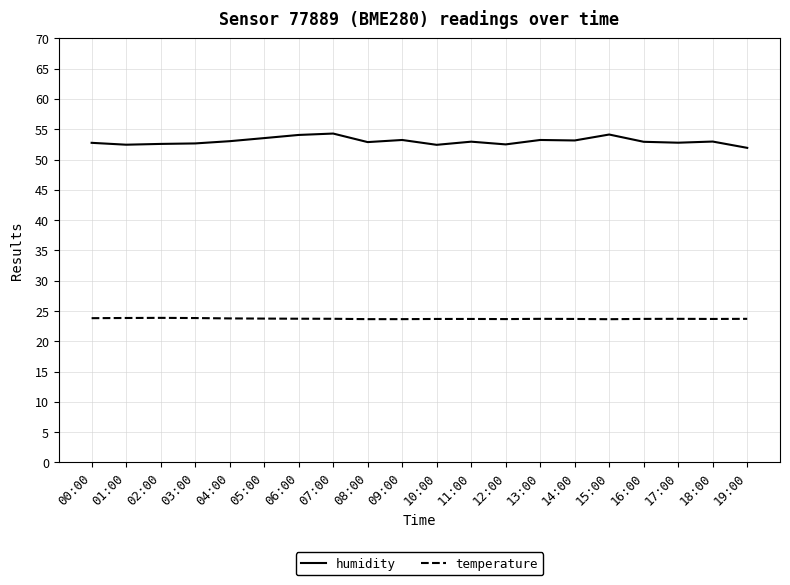

Which series has the largest total across all categories?

humidity